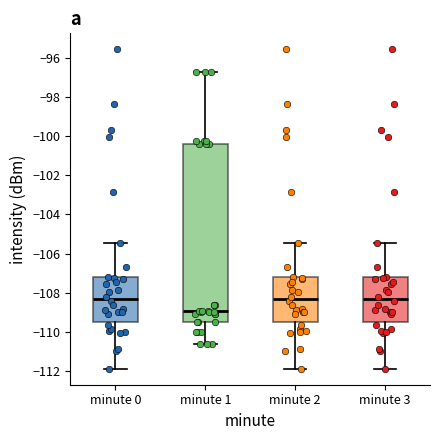

Where does the median line of the box for minute 2 sit on the y-axis? The values are not printed on the chart, so give them approximately, as read against the axis.

-108.4